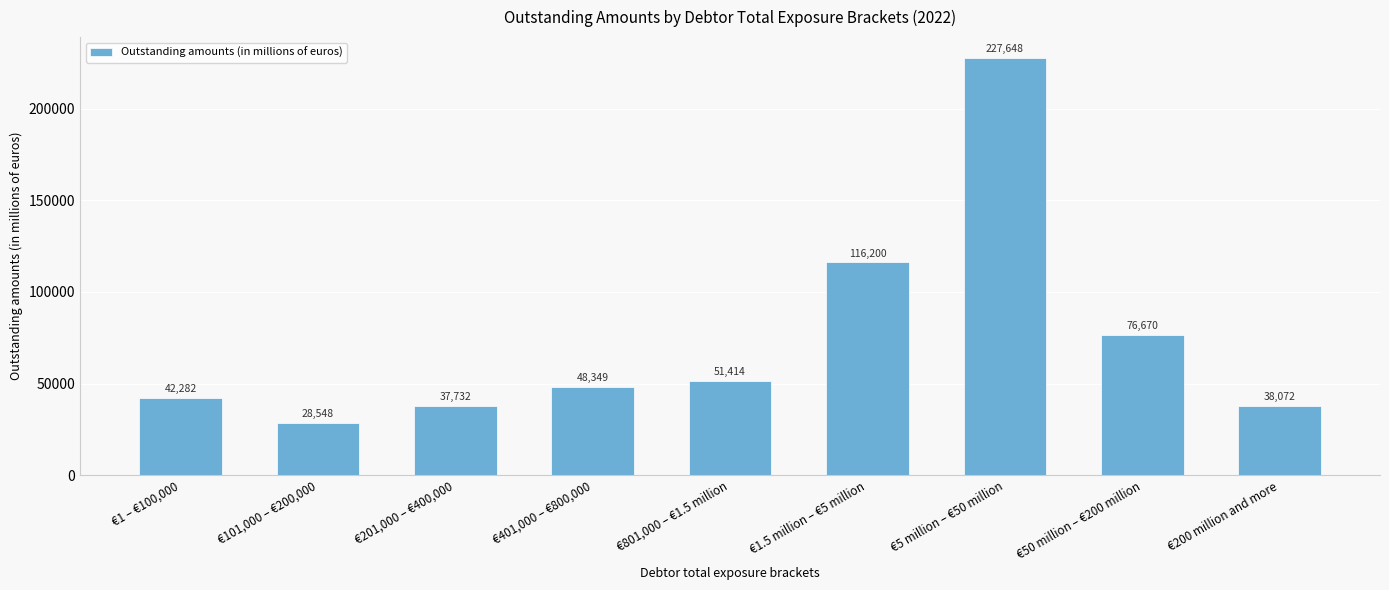

Rank the categories by value from lowest to highest.

€101,000 – €200,000, €201,000 – €400,000, €200 million and more, €1 – €100,000, €401,000 – €800,000, €801,000 – €1.5 million, €50 million – €200 million, €1.5 million – €5 million, €5 million – €50 million